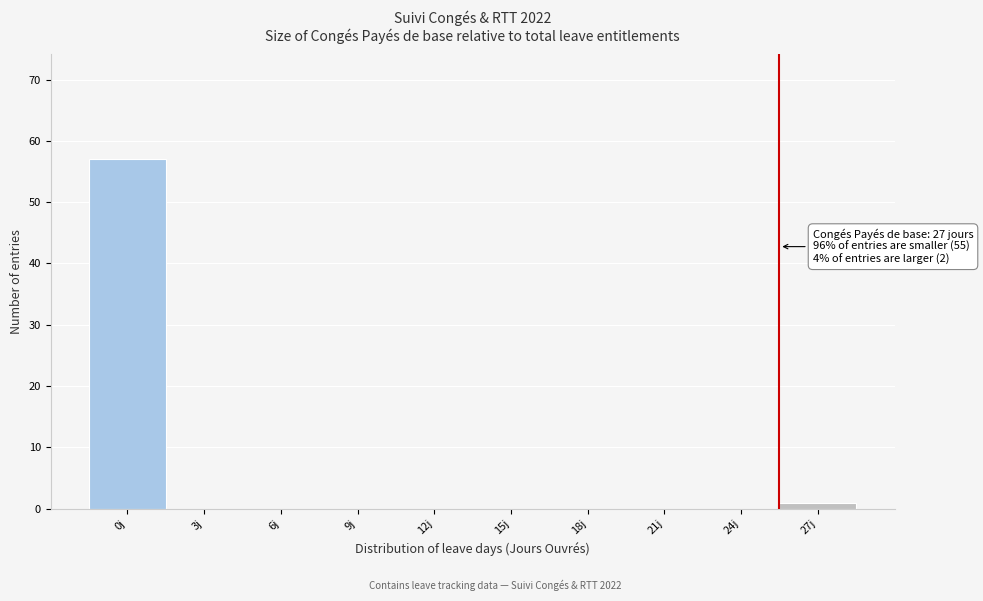

Reading left to right, extract all data points from this chart.

0j=57	3j=0	6j=0	9j=0	12j=0	15j=0	18j=0	21j=0	24j=0	27j=1